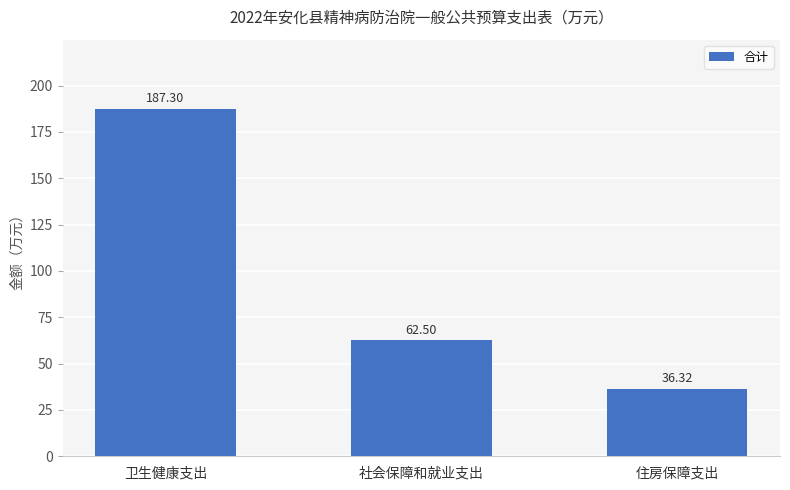

What is the change in value from 卫生健康支出 to 住房保障支出?

-151.0